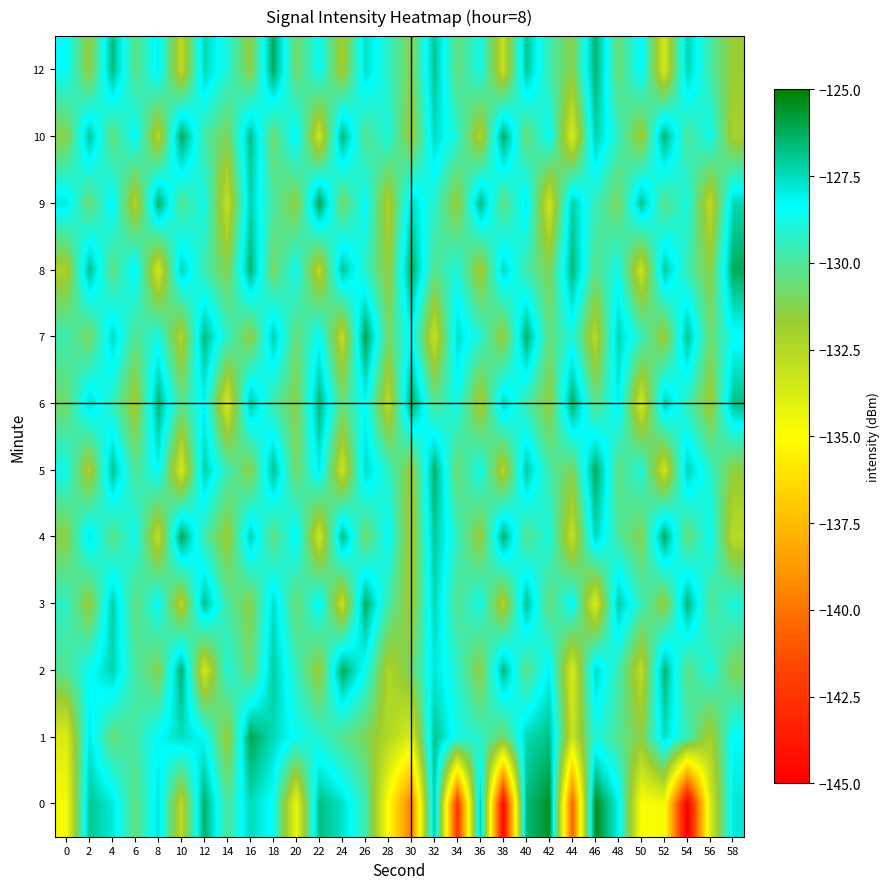

Reading left to right, extract all data points from this chart.

0: 0=-134.7	2=-126.9	4=-127.8	6=-130.4	8=-127.8	10=-132.7	12=-126.3	14=-130.0	16=-127.4	18=-128.6	20=-134.3	22=-126.7	24=-127.7	26=-129.6	28=-135.1	30=-139.6	32=-126.9	34=-142.4	36=-127.2	38=-144.6	40=-126.6	42=-125.5	44=-140.6	46=-125.3	48=-128.0	50=-134.9	52=-134.7	54=-145.2	56=-133.6	58=-127.8
1: 0=-133.8	2=-127.9	4=-130.5	6=-129.8	8=-128.3	10=-127.5	12=-128.3	14=-131.8	16=-126.1	18=-127.5	20=-128.5	22=-129.1	24=-130.2	26=-131.0	28=-132.5	30=-133.8	32=-126.9	34=-128.7	36=-129.3	38=-130.8	40=-127.4	42=-126.8	44=-133.2	46=-128.9	48=-130.1	50=-131.4	52=-127.6	54=-129.5	56=-132.1	58=-128.3
2: 0=-130.1	2=-128.5	4=-127.3	6=-129.8	8=-131.2	10=-126.4	12=-133.5	14=-128.9	16=-130.7	18=-127.1	20=-129.4	22=-131.8	24=-126.2	26=-128.6	28=-132.3	30=-130.9	32=-127.8	34=-129.2	36=-131.5	38=-126.7	40=-130.3	42=-128.1	44=-133.7	46=-127.5	48=-129.6	50=-132.8	52=-126.5	54=-130.4	56=-128.8	58=-131.1
3: 0=-129.3	2=-131.7	4=-127.2	6=-130.5	8=-128.4	10=-132.6	12=-126.8	14=-129.9	16=-131.3	18=-127.6	20=-130.7	22=-128.2	24=-133.1	26=-126.3	28=-129.8	30=-131.9	32=-127.4	34=-130.2	36=-128.7	38=-132.4	40=-126.9	42=-130.6	44=-128.3	46=-133.8	48=-127.1	50=-129.5	52=-131.6	54=-126.6	56=-130.1	58=-128.9
4: 0=-131.4	2=-127.8	4=-130.3	6=-128.6	8=-132.9	10=-126.1	12=-129.7	14=-131.8	16=-127.3	18=-130.5	20=-128.1	22=-133.4	24=-126.7	26=-130.8	28=-128.4	30=-132.1	32=-127.0	34=-129.4	36=-131.7	38=-126.5	40=-130.2	42=-128.8	44=-133.0	46=-127.4	48=-129.9	50=-131.2	52=-126.3	54=-130.6	56=-128.5	58=-132.7
5: 0=-128.7	2=-132.3	4=-126.9	6=-130.1	8=-128.3	10=-133.6	12=-127.2	14=-129.6	16=-131.4	18=-126.8	20=-130.9	22=-128.0	24=-133.2	26=-127.5	28=-129.3	30=-131.8	32=-126.4	34=-130.7	36=-128.6	38=-132.5	40=-127.1	42=-129.8	44=-131.1	46=-126.2	48=-130.4	50=-128.9	52=-133.3	54=-127.3	56=-129.2	58=-131.5
6: 0=-130.8	2=-127.6	4=-129.4	6=-132.0	8=-126.5	10=-130.3	12=-128.1	14=-133.7	16=-127.0	18=-129.8	20=-131.3	22=-126.6	24=-130.5	26=-128.3	28=-132.8	30=-126.2	32=-130.1	34=-128.7	36=-132.2	38=-127.4	40=-129.7	42=-131.6	44=-126.3	46=-130.4	48=-128.0	50=-133.5	52=-127.2	54=-129.5	56=-131.9	58=-126.8
7: 0=-129.6	2=-131.0	4=-127.5	6=-130.2	8=-128.8	10=-132.4	12=-126.7	14=-129.3	16=-131.5	18=-127.2	20=-130.6	22=-128.4	24=-132.9	26=-126.0	28=-130.8	30=-128.2	32=-133.1	34=-127.6	36=-129.1	38=-131.7	40=-126.4	42=-130.5	44=-128.9	46=-132.6	48=-127.3	50=-129.4	52=-131.8	54=-126.9	56=-130.7	58=-128.5
8: 0=-132.2	2=-126.8	4=-130.4	6=-128.1	8=-133.5	10=-127.4	12=-129.7	14=-131.2	16=-126.5	18=-130.9	20=-128.6	22=-132.7	24=-127.0	26=-129.3	28=-131.6	30=-126.3	32=-130.2	34=-128.9	36=-132.0	38=-127.5	40=-129.8	42=-131.1	44=-126.6	46=-130.3	48=-128.7	50=-133.2	52=-127.1	54=-129.6	56=-131.4	58=-126.2
9: 0=-127.9	2=-130.6	4=-128.2	6=-132.5	8=-126.4	10=-130.1	12=-128.7	14=-133.0	16=-127.3	18=-129.9	20=-131.5	22=-126.1	24=-130.8	26=-128.4	28=-132.3	30=-127.6	32=-129.2	34=-131.7	36=-126.7	38=-130.4	40=-128.0	42=-133.4	44=-127.2	46=-129.5	48=-131.0	50=-126.9	52=-130.3	54=-128.8	56=-132.8	58=-127.4
10: 0=-131.3	2=-127.0	4=-130.5	6=-128.3	8=-132.6	10=-126.2	12=-129.8	14=-131.1	16=-126.8	18=-130.7	20=-128.1	22=-133.3	24=-126.6	26=-130.2	28=-128.9	30=-131.8	32=-127.5	34=-129.1	36=-132.4	38=-126.3	40=-130.6	42=-128.4	44=-133.7	46=-127.2	48=-129.4	50=-131.9	52=-126.5	54=-130.0	56=-128.6	58=-132.1
12: 0=-128.4	2=-131.6	4=-126.7	6=-130.3	8=-128.1	10=-132.8	12=-127.4	14=-129.0	16=-131.5	18=-126.2	20=-130.8	22=-128.5	24=-132.0	26=-127.6	28=-129.3	30=-131.2	32=-126.9	34=-130.5	36=-128.7	38=-133.0	40=-127.0	42=-129.7	44=-131.3	46=-126.4	48=-130.6	50=-128.2	52=-133.5	54=-127.3	56=-129.8	58=-131.7